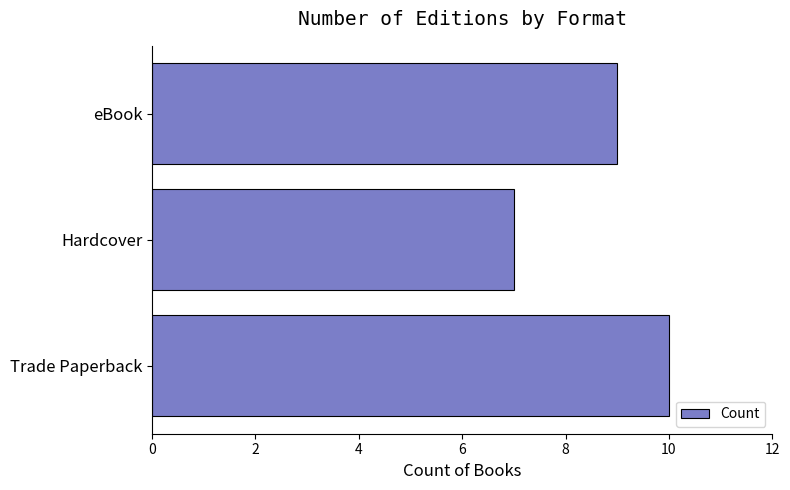

Approximately how many times larger is the value at Hardcover compared to Trade Paperback?

0.7